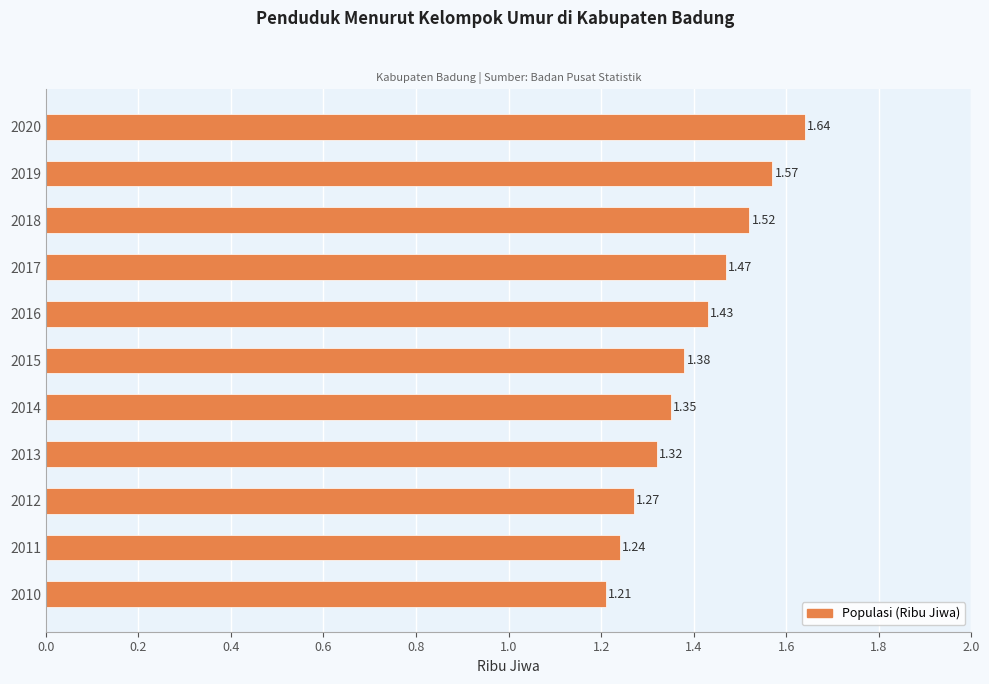

What is the sum of all values?

15.4